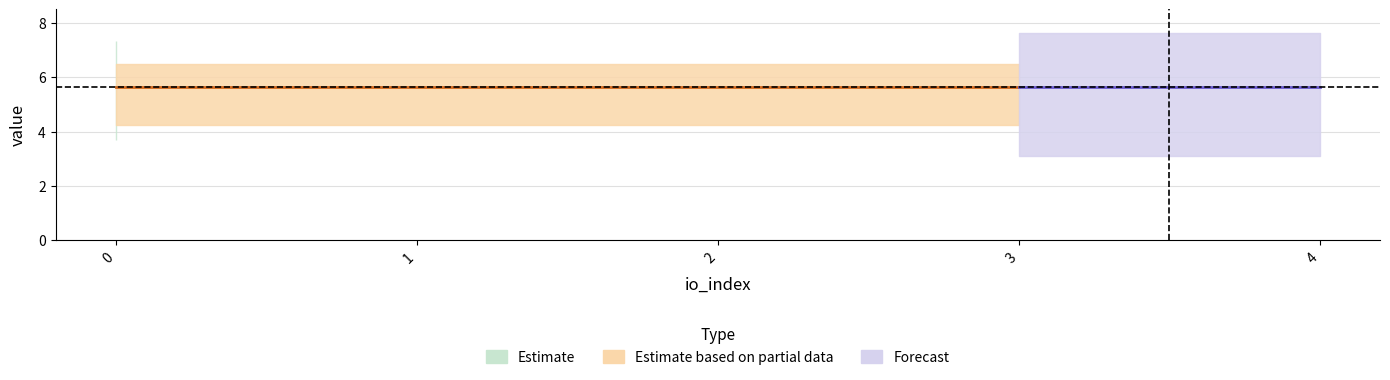

What is the sum of the value_ticket values at 1 and 2?

11.3